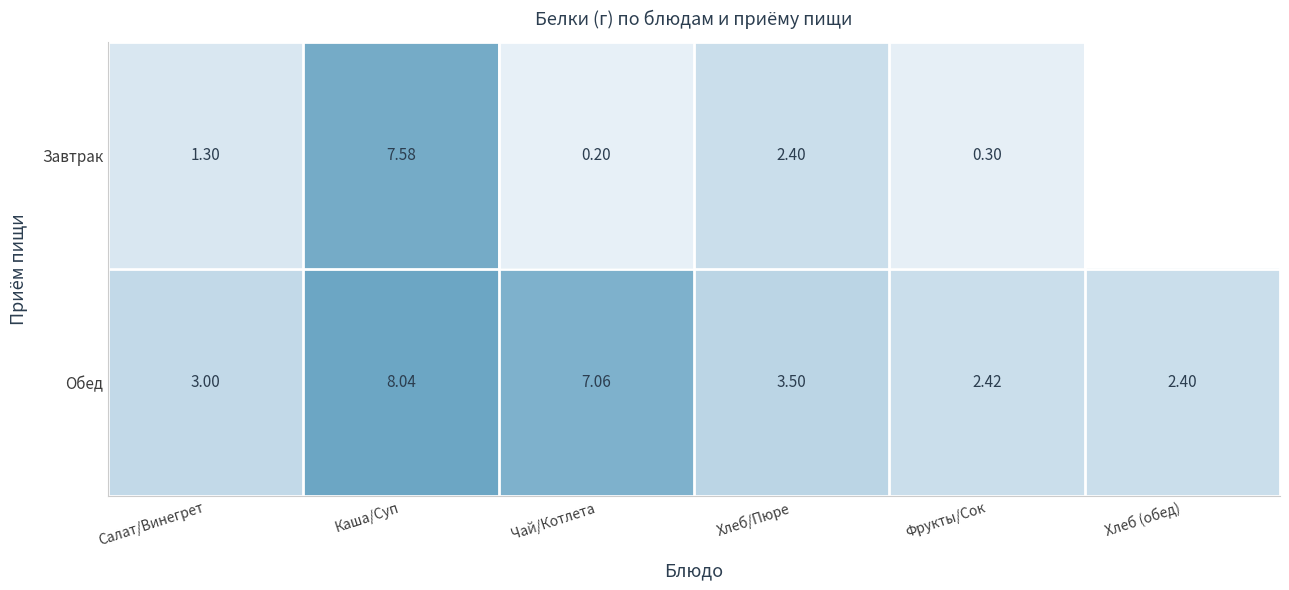

What is the spread (max minus min) of values at Салат/Винегрет?

1.7